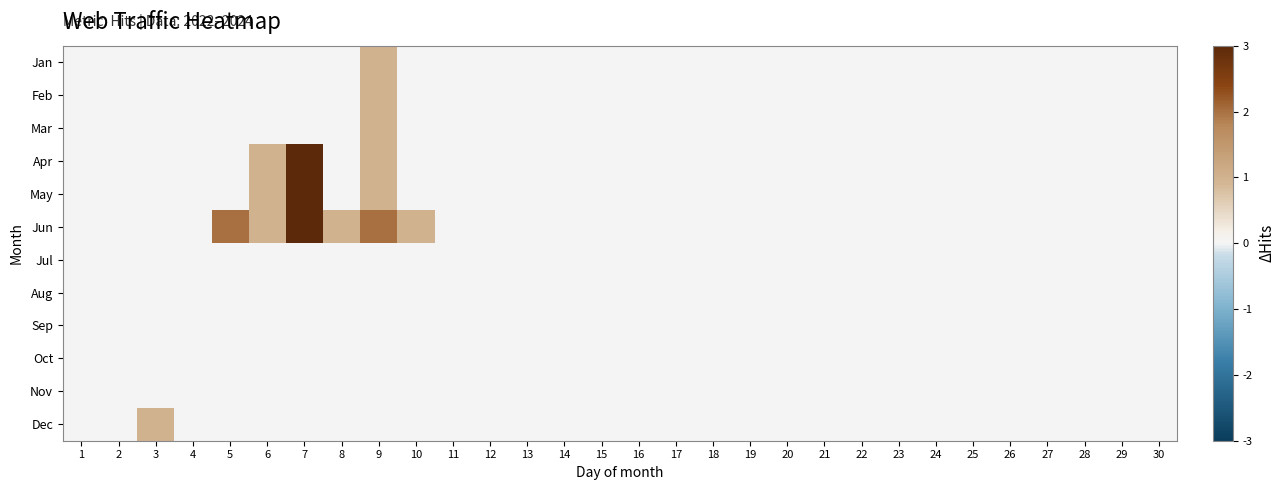

At 11, list the series in order from smallest to largest.

Jan, Feb, Mar, Apr, May, Jun, Jul, Aug, Sep, Oct, Nov, Dec